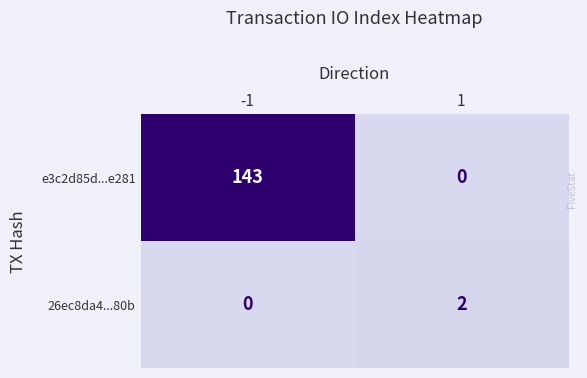

Between -1 and 1, which series saw the biggest shift?

e3c2d85d...e281